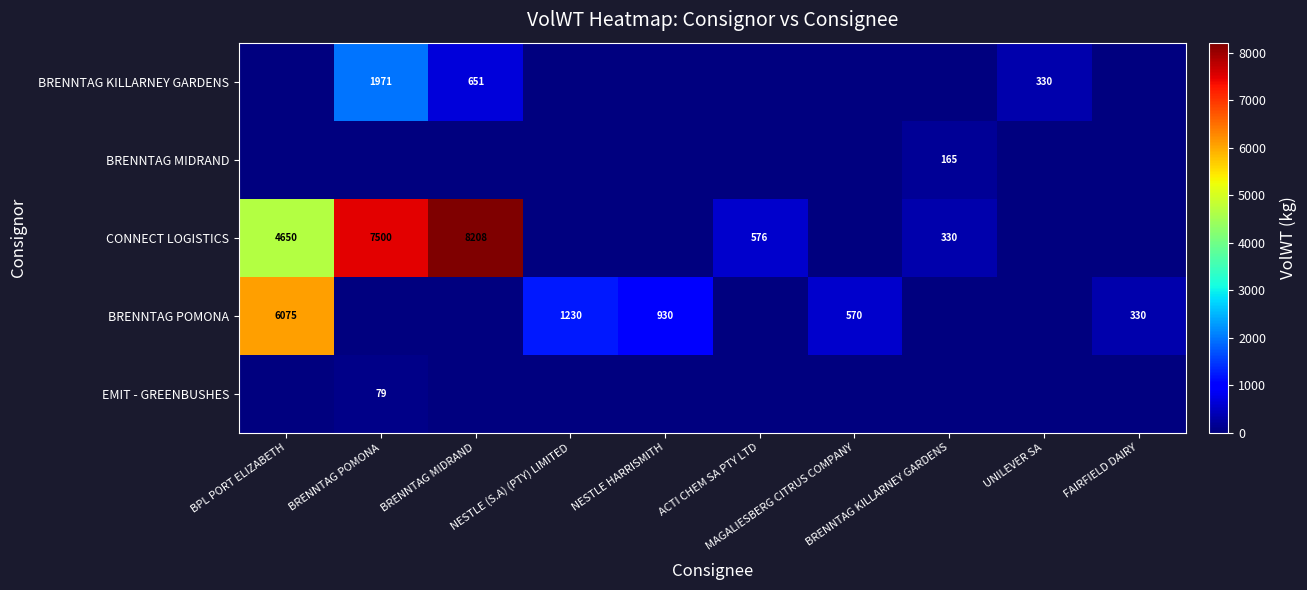

Which category has the lowest value across all series?

BPL PORT ELIZABETH